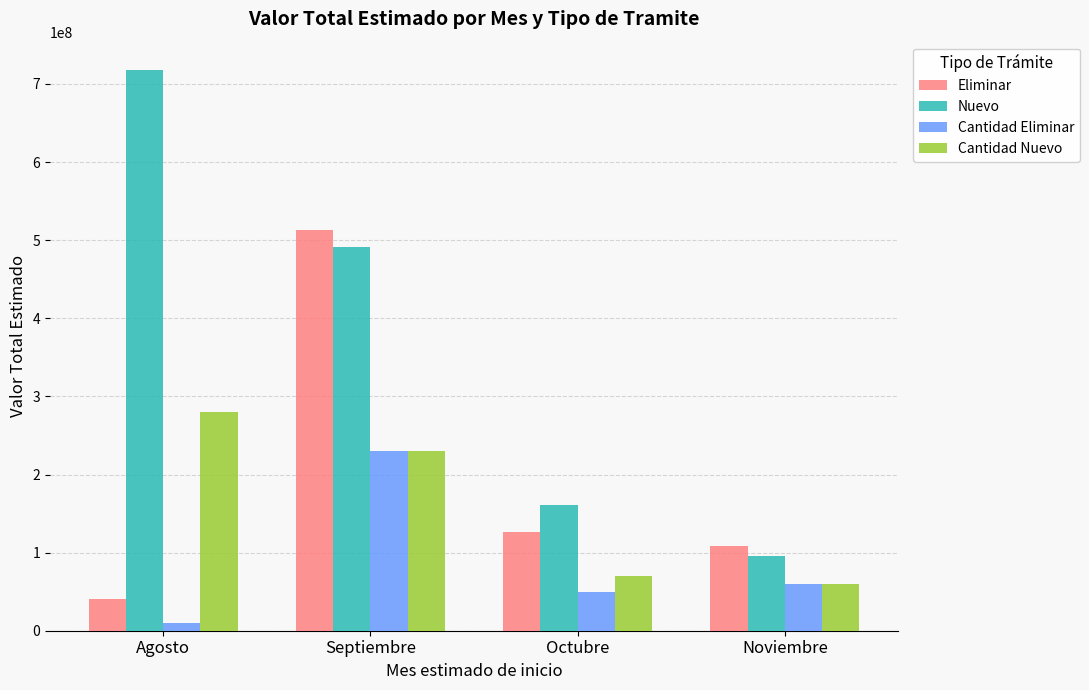

What is the minimum value for Cantidad Eliminar?

10000000